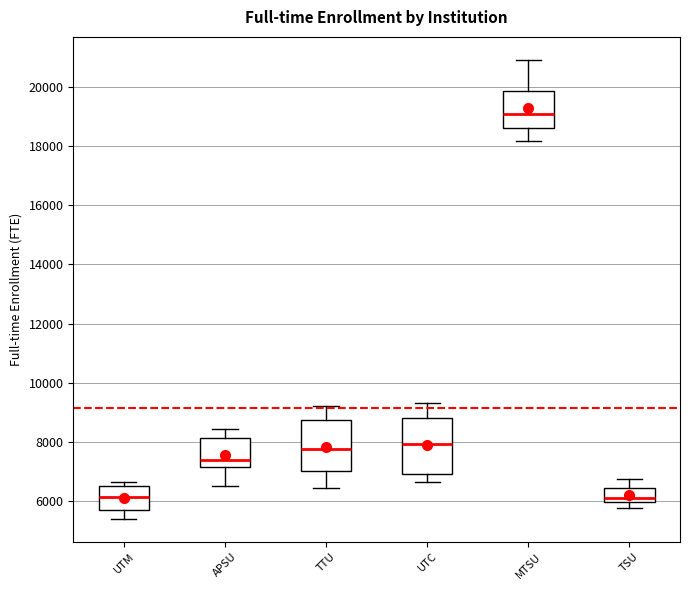

Reading left to right, transcribe this box plot: for each box, give where its median line is, the range the box spans, and where its two whiskers end, as read against the y-axis. The values are not printed on the chart, so give them approximately, as read against the axis.

UTM: median 6200, box 5800 to 6600, whiskers 5400 to 6600 (just above the box's upper edge)
APSU: median 7400, box 7200 to 8200, whiskers 6600 to 8400
TTU: median 7800, box 7000 to 8800, whiskers 6400 to 9200
UTC: median 8000, box 7000 to 8800, whiskers 6600 to 9400
MTSU: median 19000, box 18600 to 19800, whiskers 18200 to 21000
TSU: median 6000 (just above the box's lower edge), box 6000 to 6400, whiskers 5800 to 6800